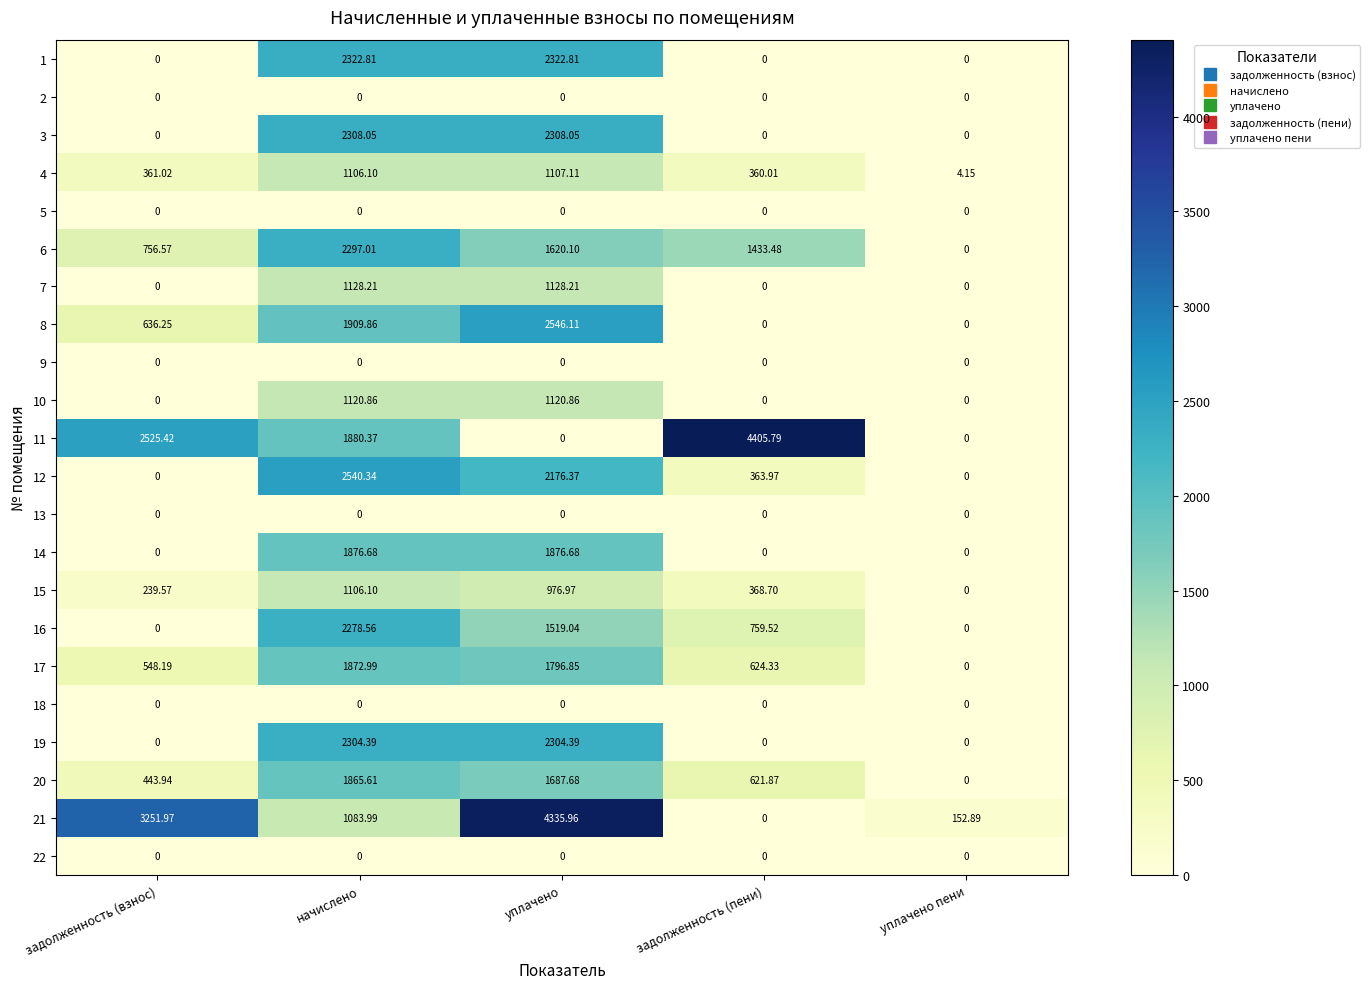

At which category is the sum across all series the highest?

начислено